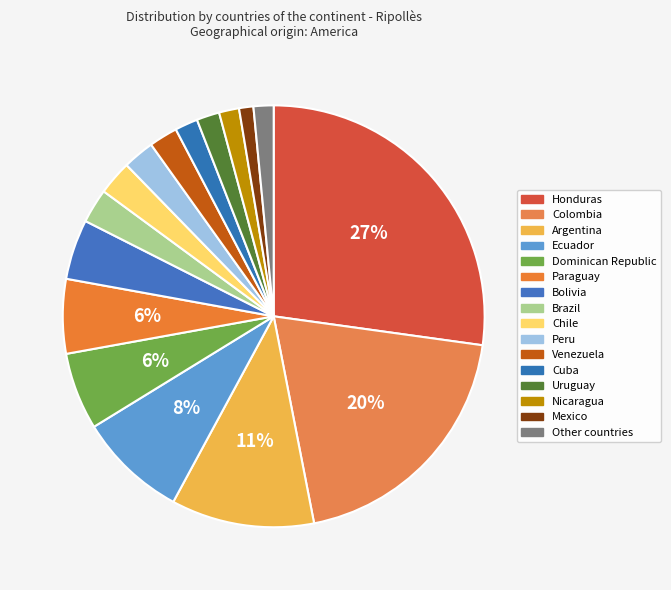

Does any single category account for the majority?

No